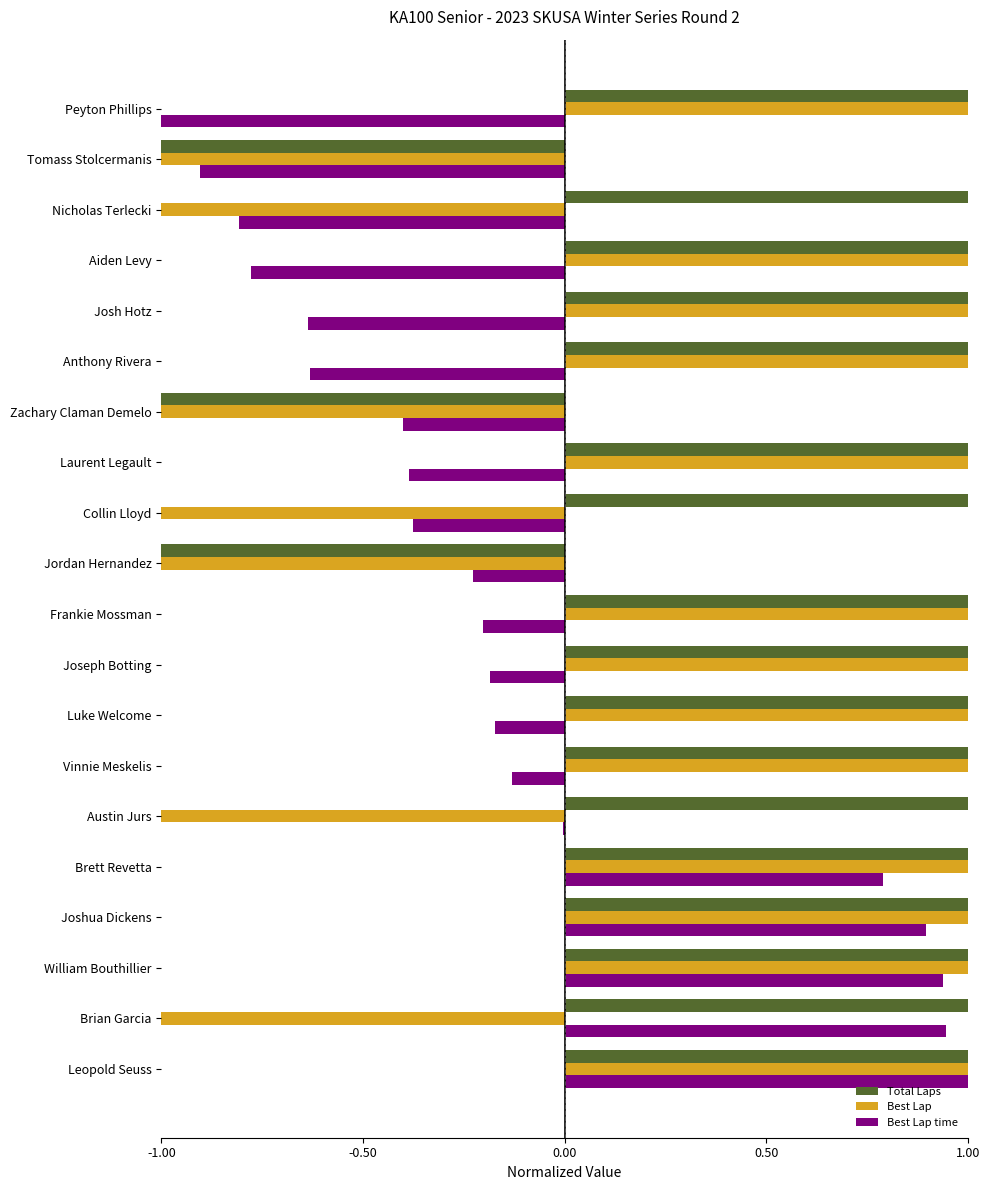

How many data points does each series have?

20